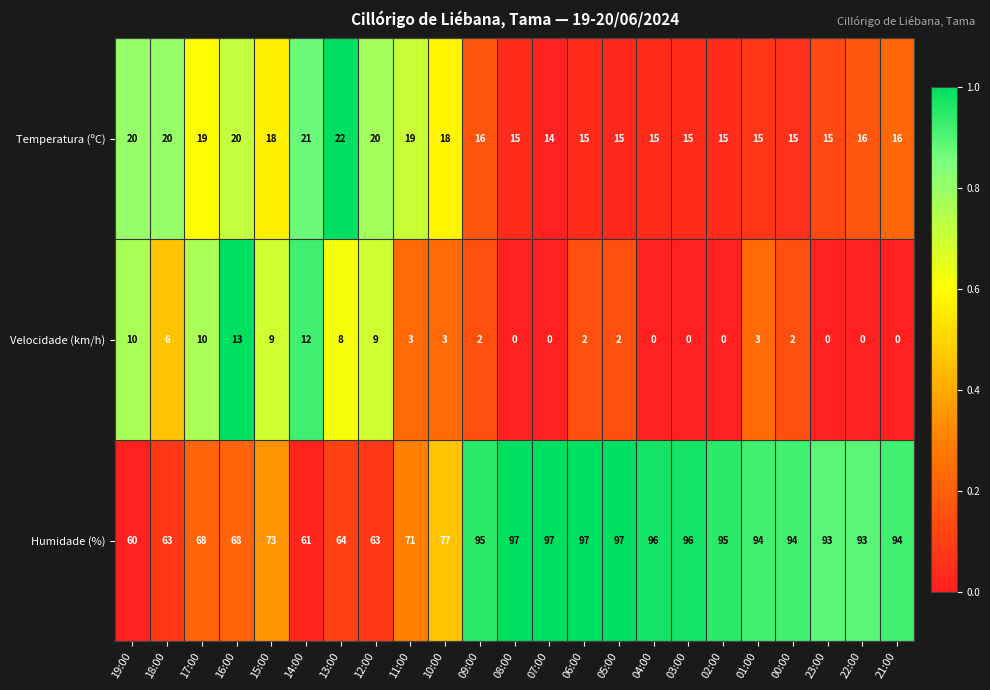

What is the sum of all Humidade (%) values?

1906